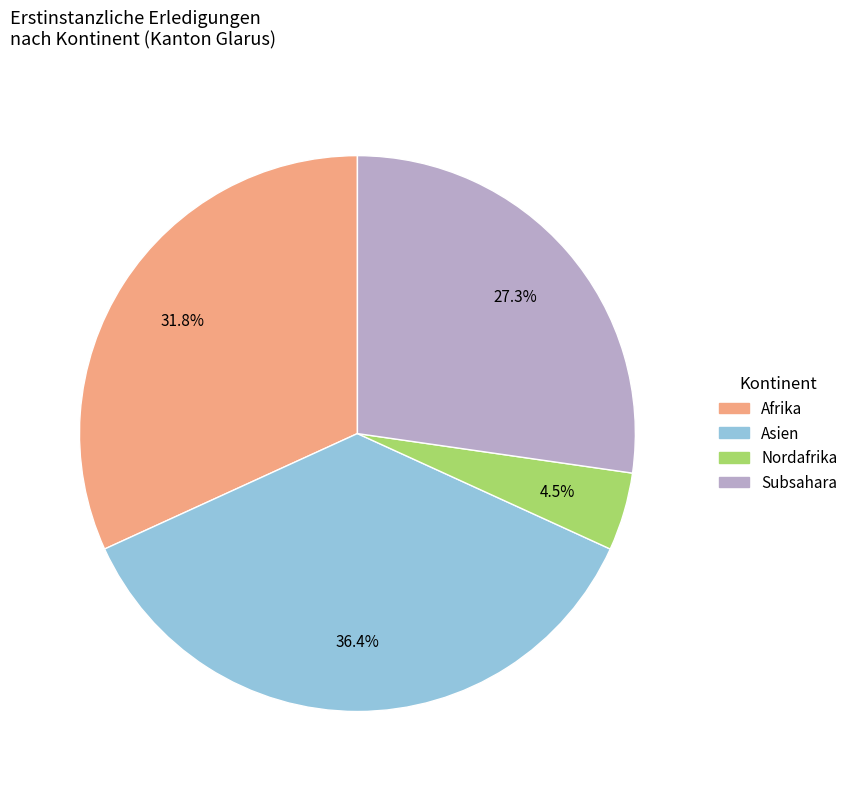

Does any single category account for the majority?

No